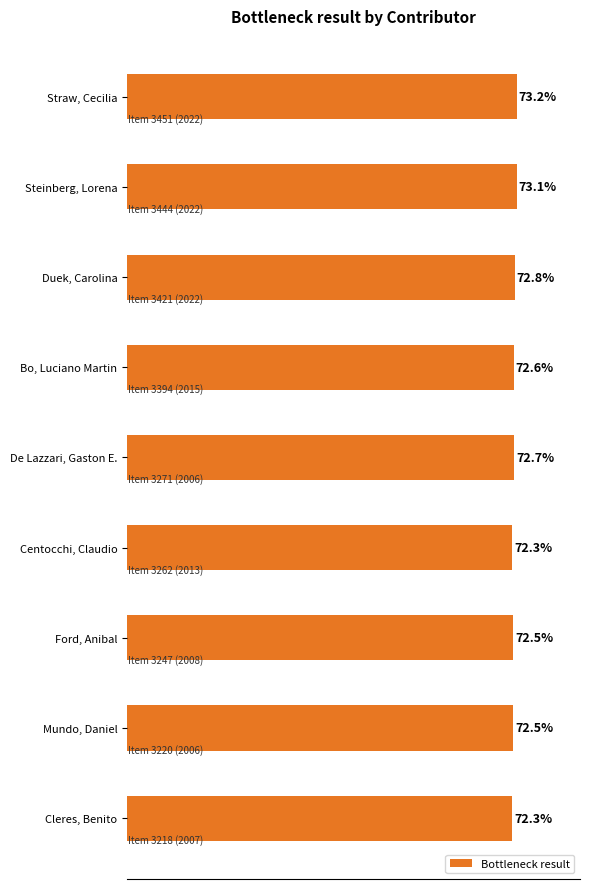

Between Duek, Carolina and Mundo, Daniel, which is larger?

Duek, Carolina